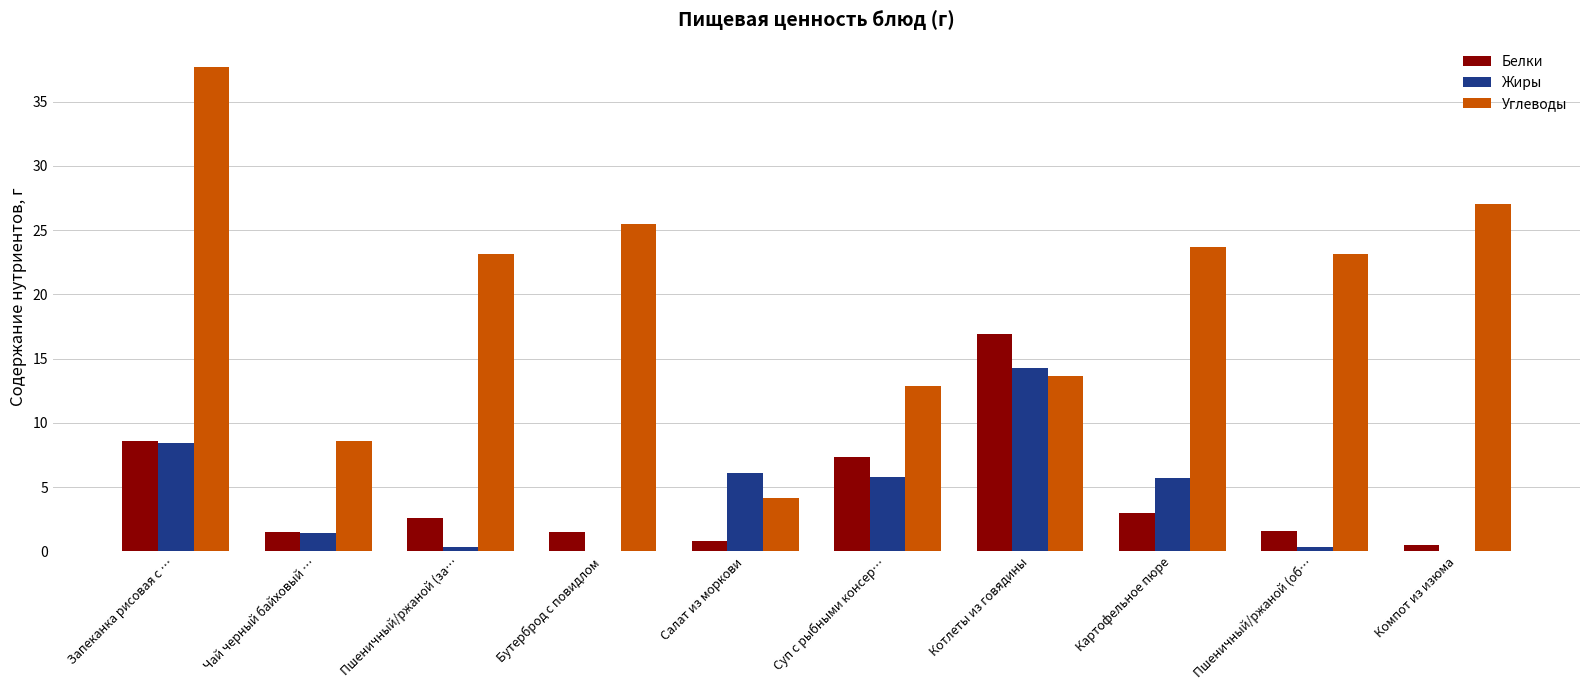

Between Пшеничный/ржаной (за… and Суп с рыбными консер…, which series saw the biggest shift?

Углеводы